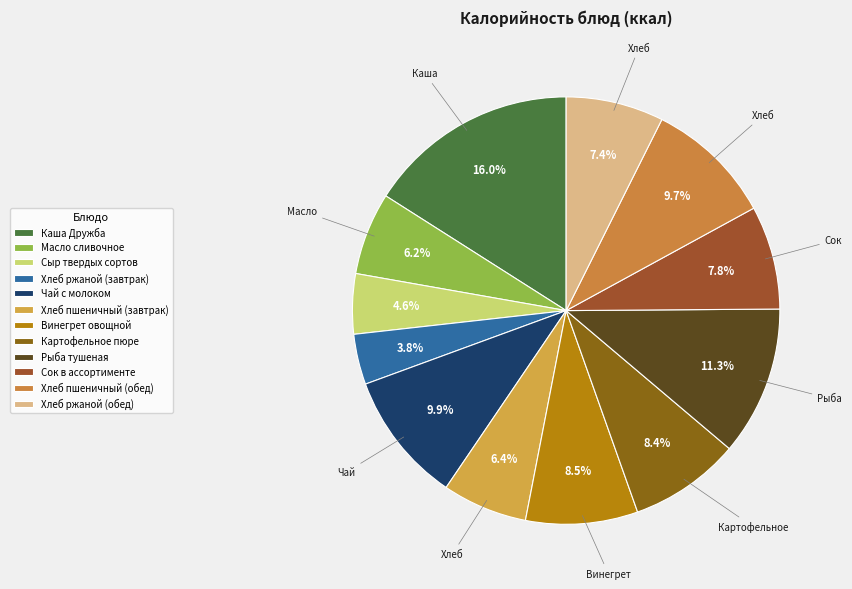

To the nearest percent, what portion does Сыр твердых сортов represent?

5%